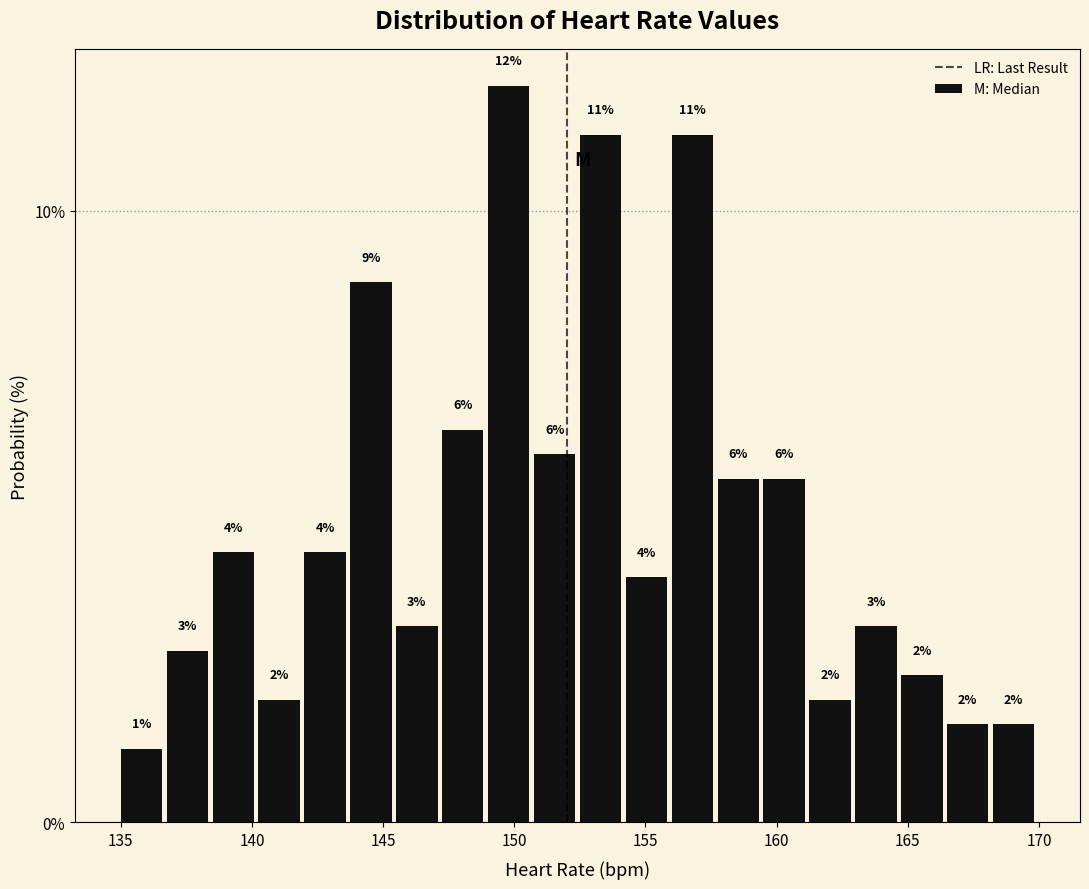

Around what value on the x-axis is the tallest bar? Give the approximate position of its centre, as read against the axis.

150.0